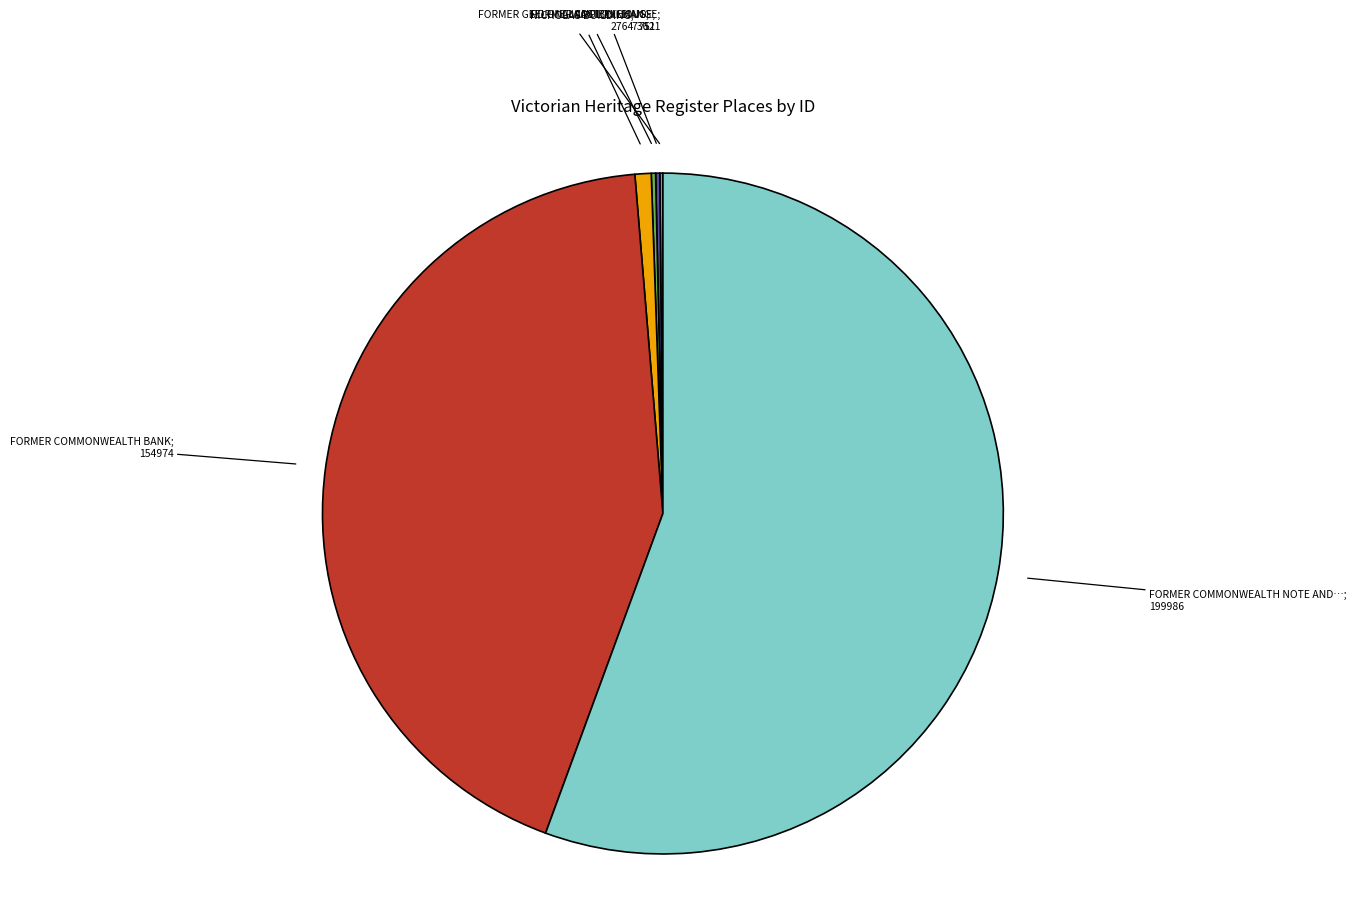

Is there a majority slice in this chart?

Yes